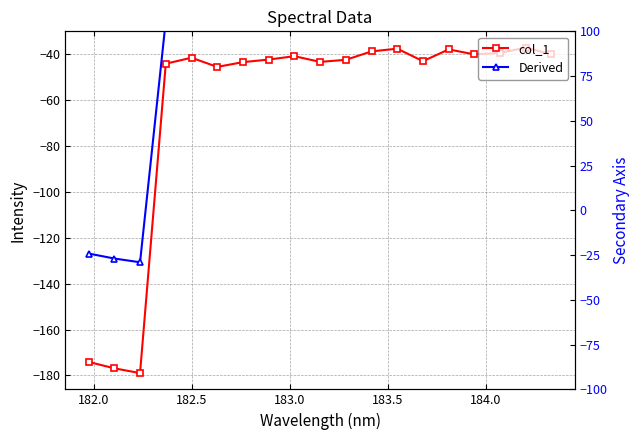

Is the value of Derived at 9 greater than the value of col_1 at 11?

Yes